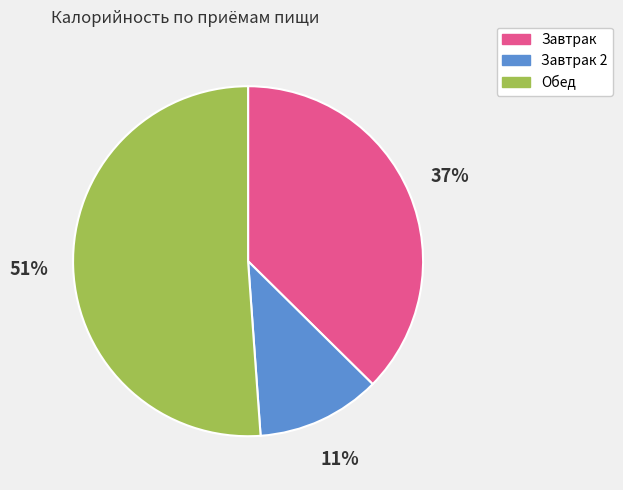

To the nearest percent, what is the average slice percentage?

33%